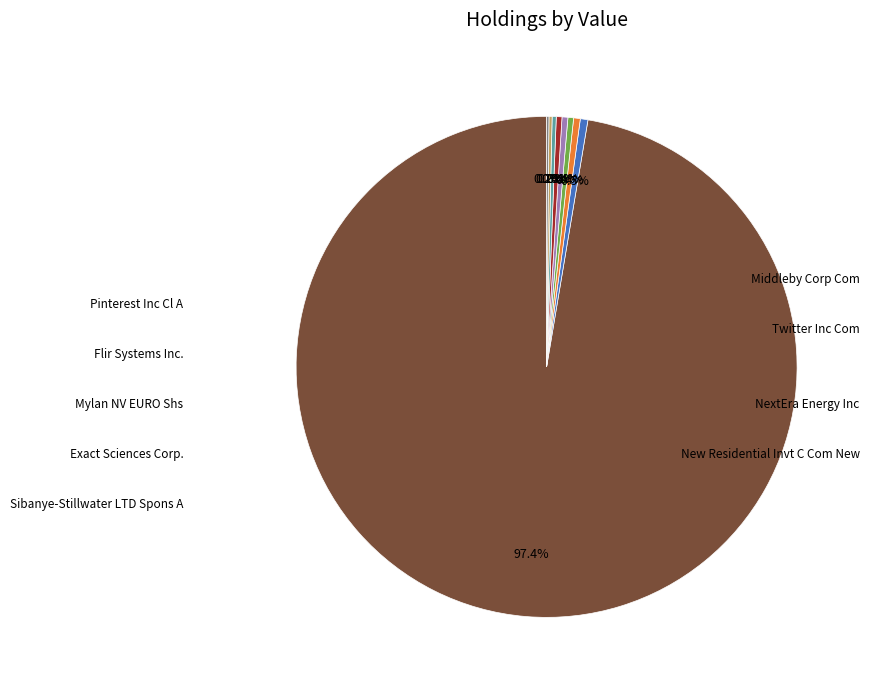

Is there any slice that represents more than half of the pie?

Yes